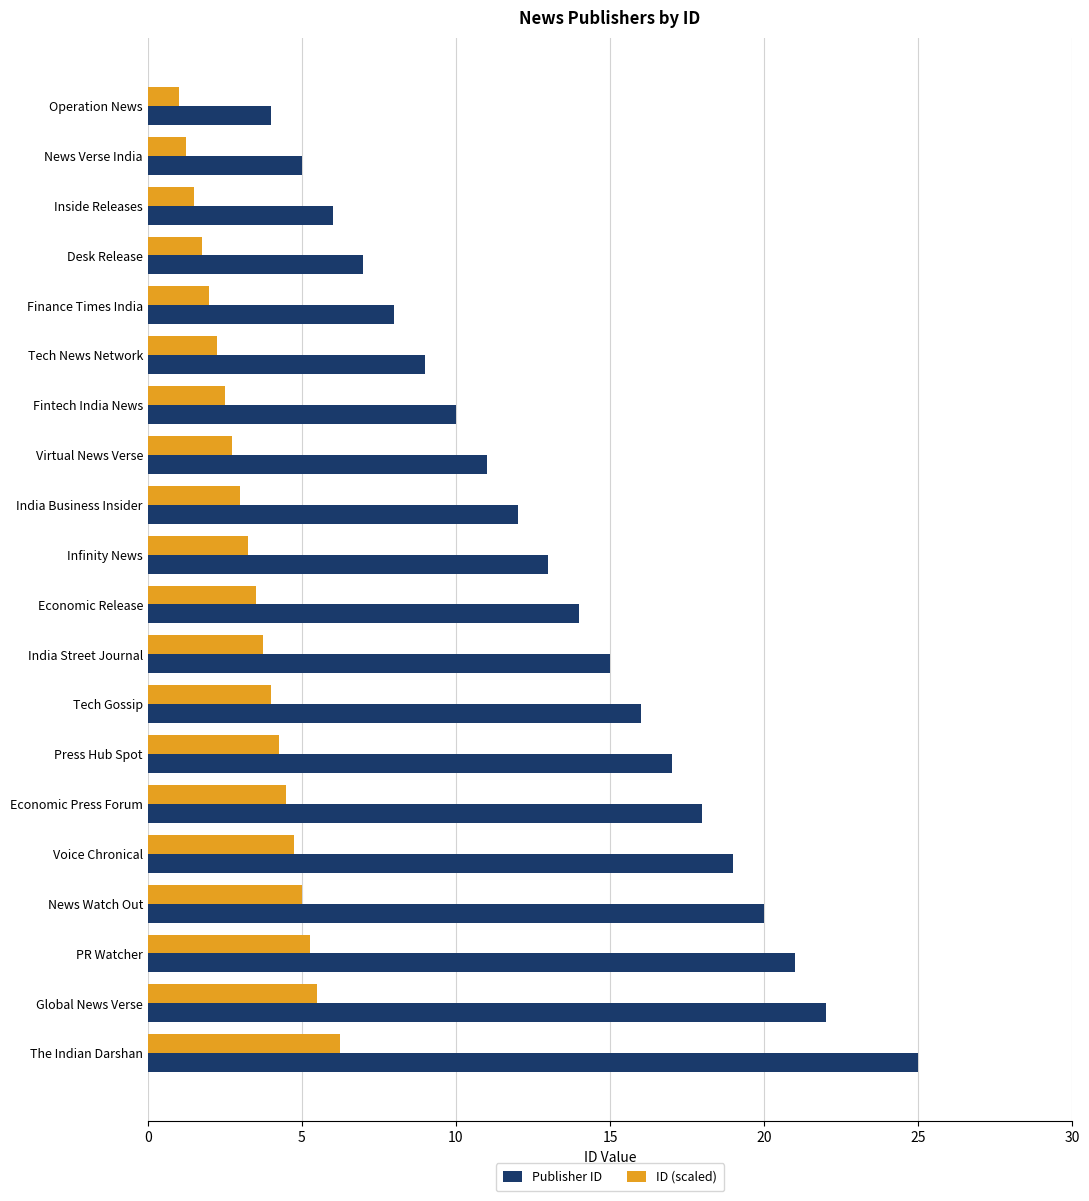

What is the minimum value shown in the chart?

1.0